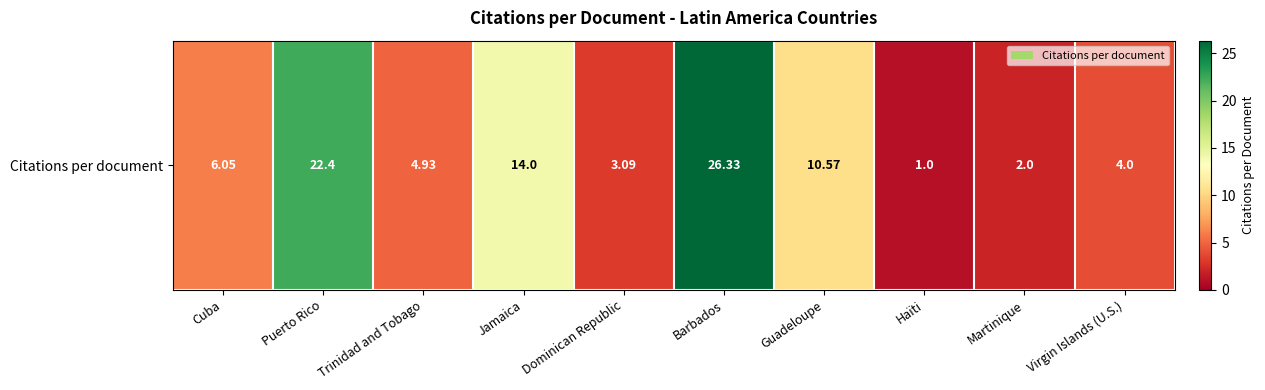

Rank the categories by value from lowest to highest.

Haïti, Martinique, Dominican Republic, Virgin Islands (U.S.), Trinidad and Tobago, Cuba, Guadeloupe, Jamaica, Puerto Rico, Barbados